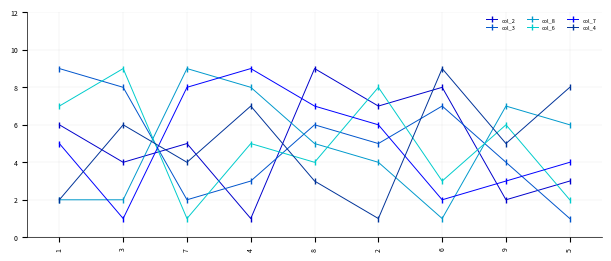

Does the chart display data point markers on the line(s)?

Yes